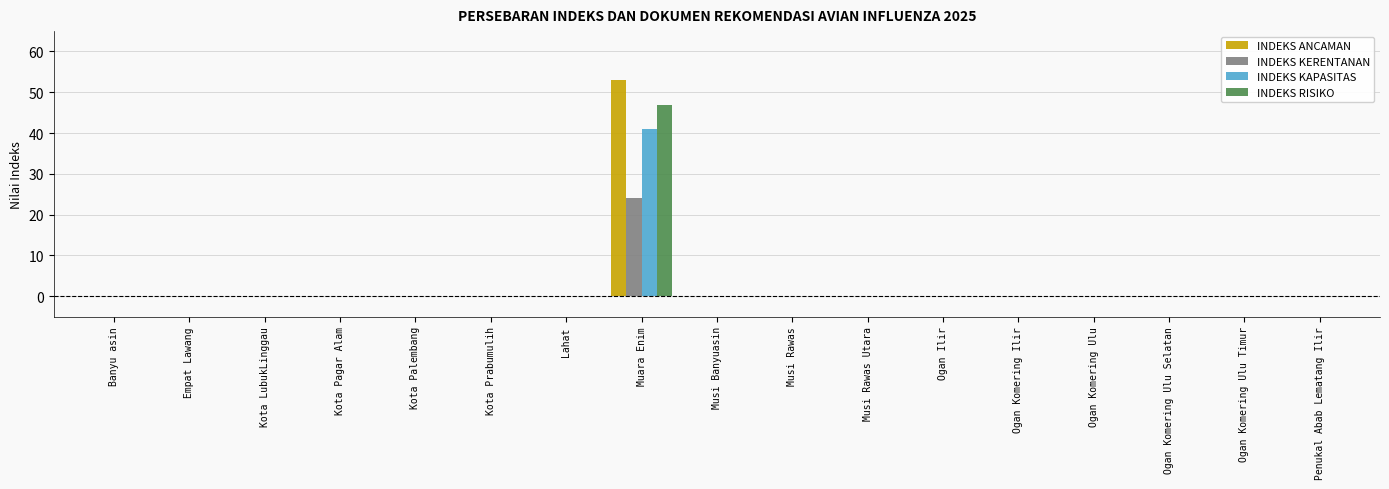

Count the number of data series in this chart.

4